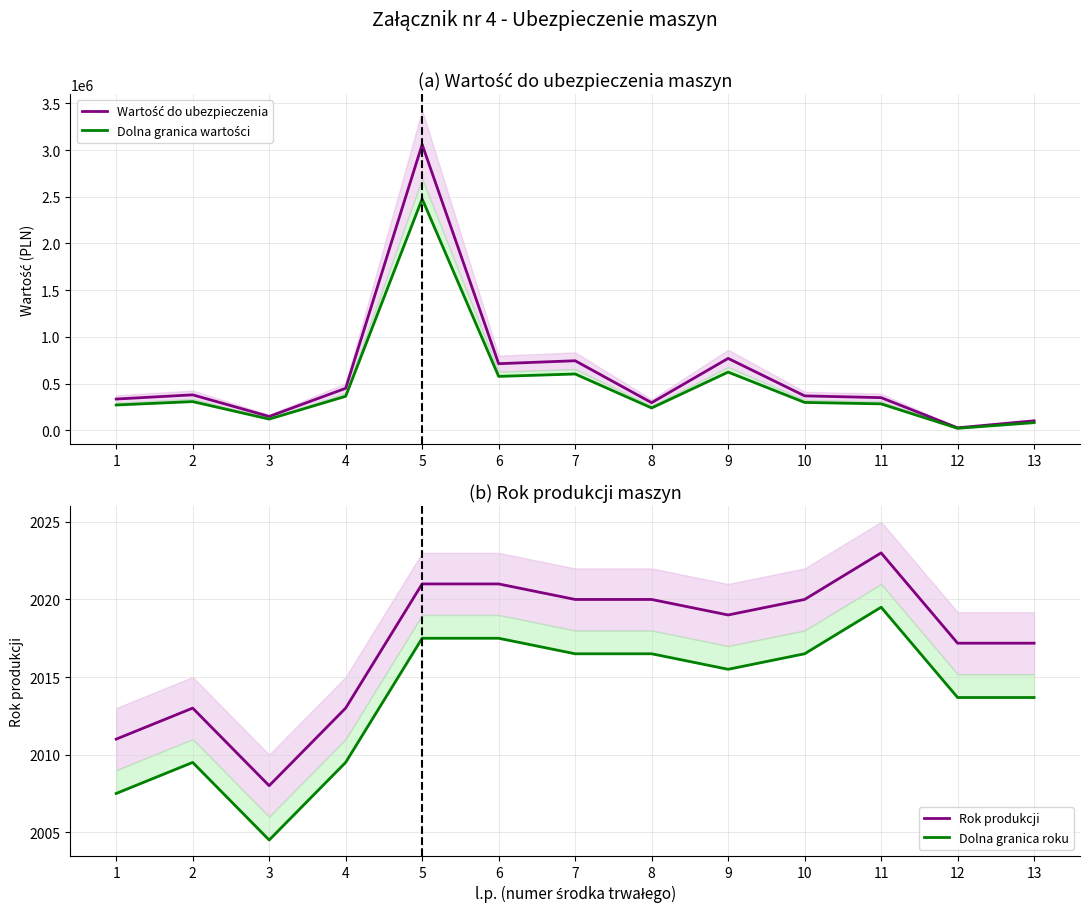

True or false: Rok produkcji has a value of 668.5 at 5.

False